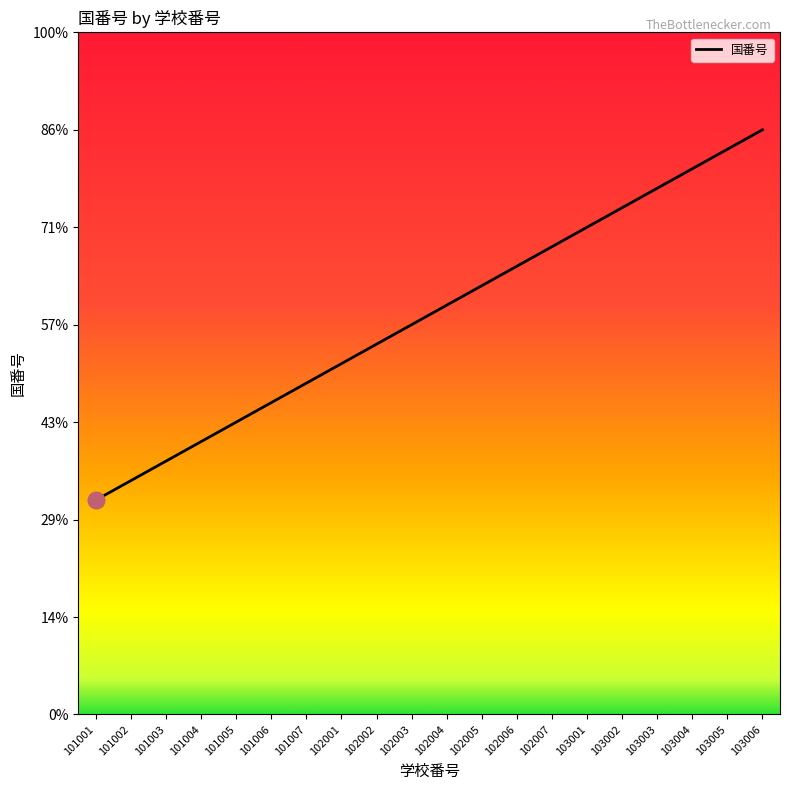

List the labels in order of value, smallest first.

101001, 101002, 101003, 101004, 101005, 101006, 101007, 102001, 102002, 102003, 102004, 102005, 102006, 102007, 103001, 103002, 103003, 103004, 103005, 103006